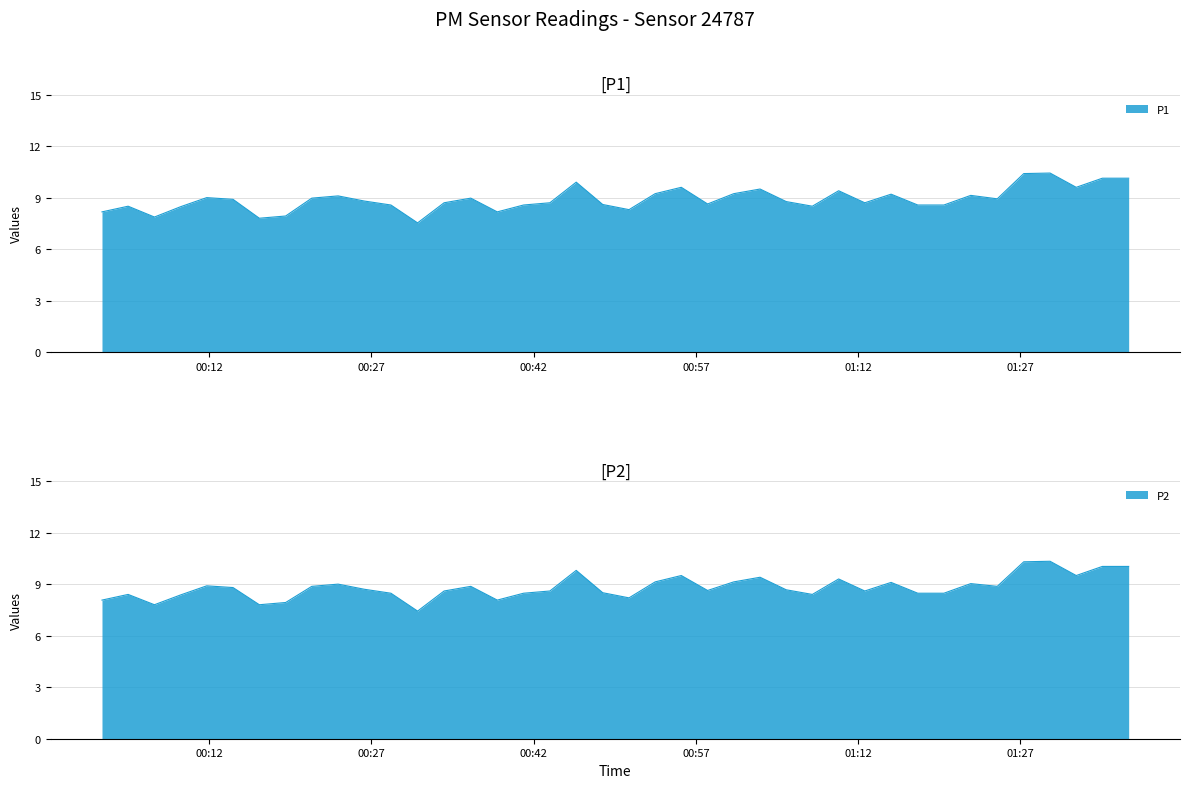

What is the total value across all series at 2023-02-07T00:31:16?

15.0